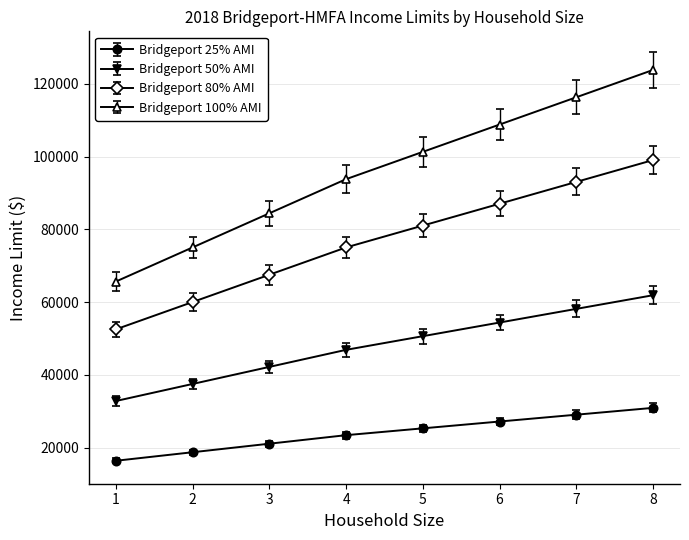

Where is Bridgeport 25% AMI nearest to the value 23684?

4